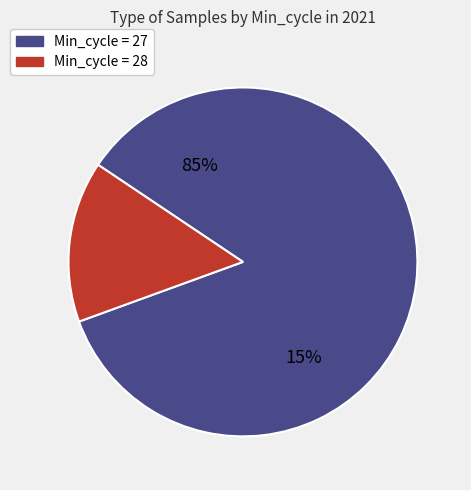

The Min_cycle_28 slice represents 45% of the pie. True or false?

False